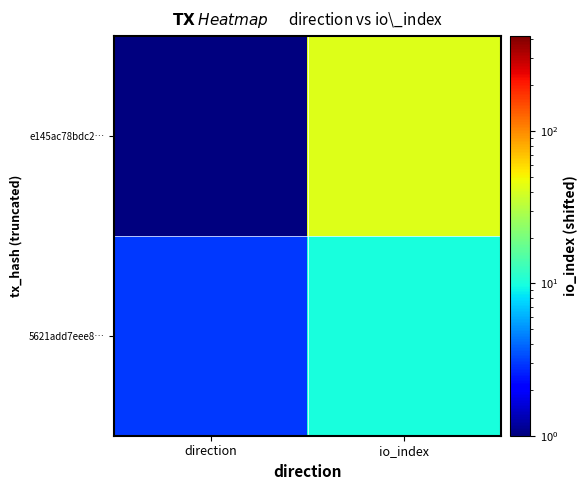

Reading right to left, extract all data points from this chart.

e145ac78bdc2…: io_index=42	direction=1
5621add7eee8…: io_index=10	direction=3